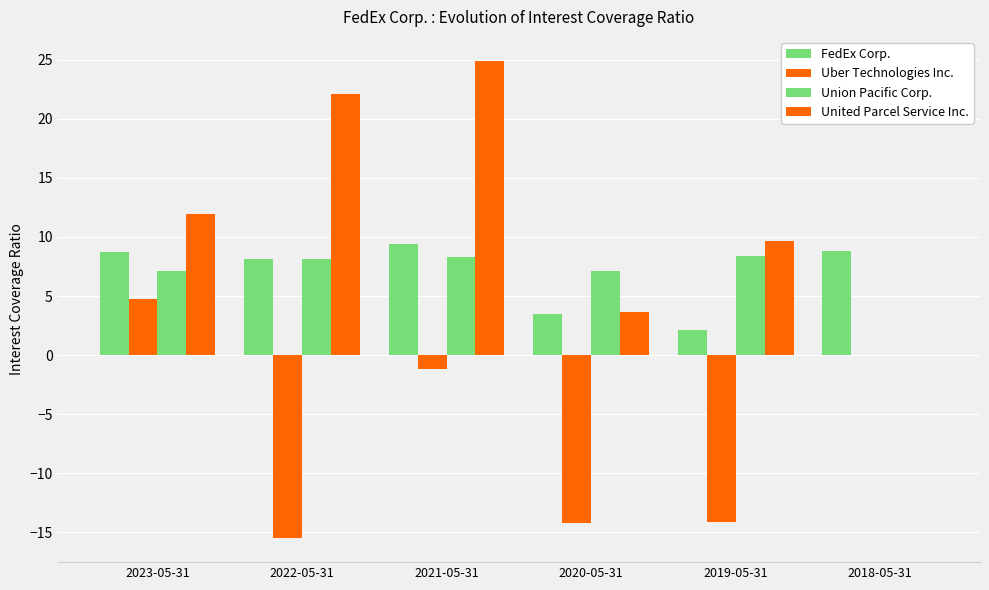

At 2021-05-31, list the series in order from smallest to largest.

Uber Technologies Inc., Union Pacific Corp., FedEx Corp., United Parcel Service Inc.